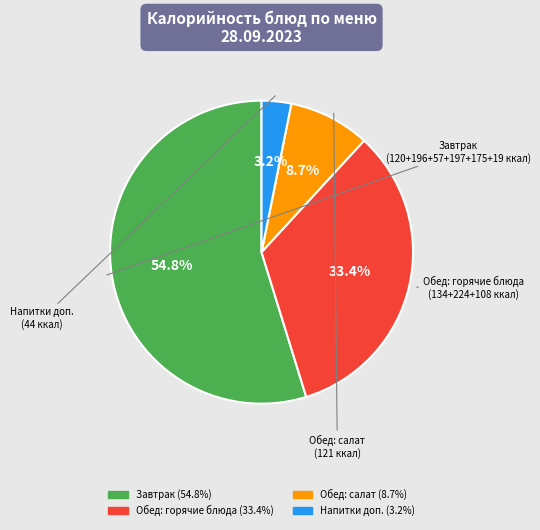

Does any single category account for the majority?

Yes